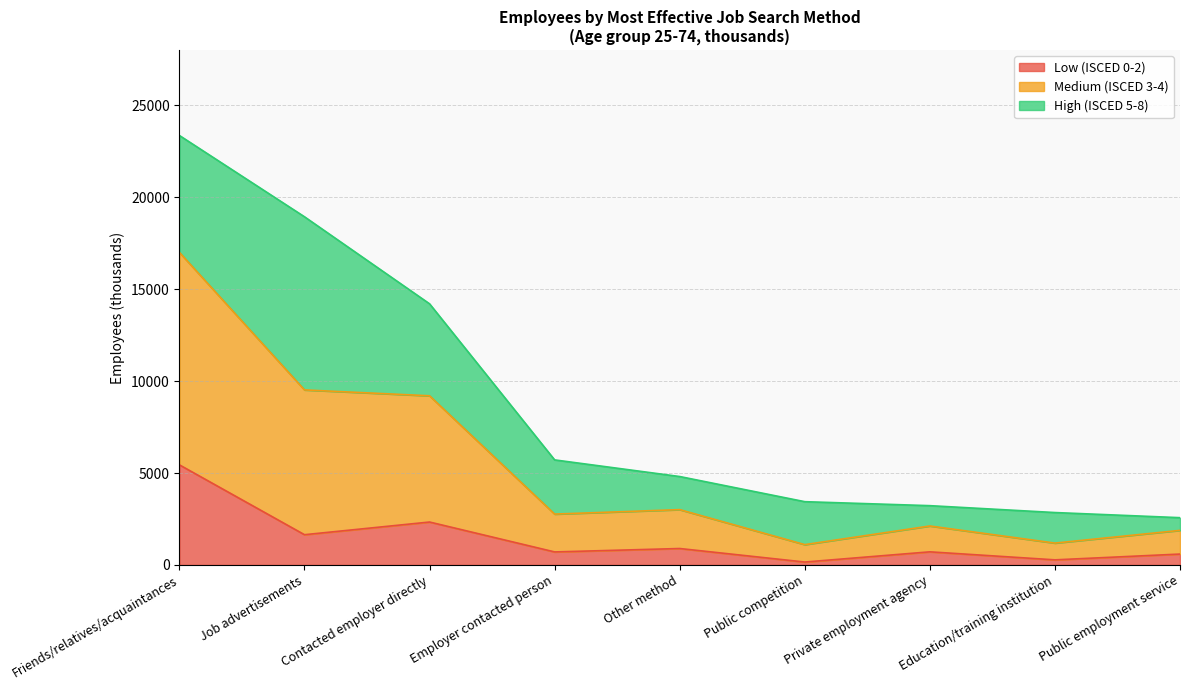

What is the total value across all series at Friends/relatives/acquaintances?

23351.9